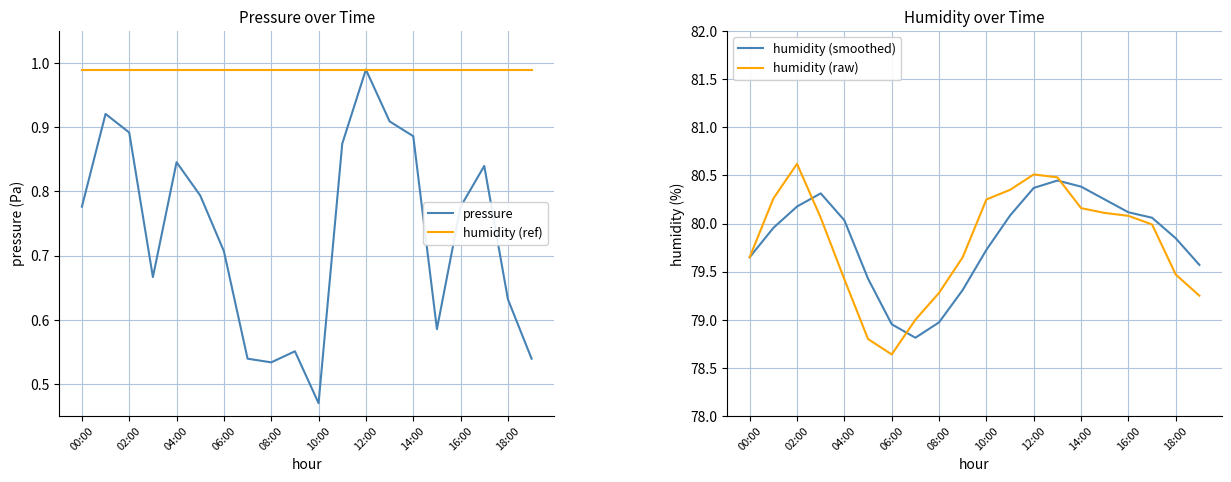

Which series has the largest total across all categories?

humidity (smoothed)